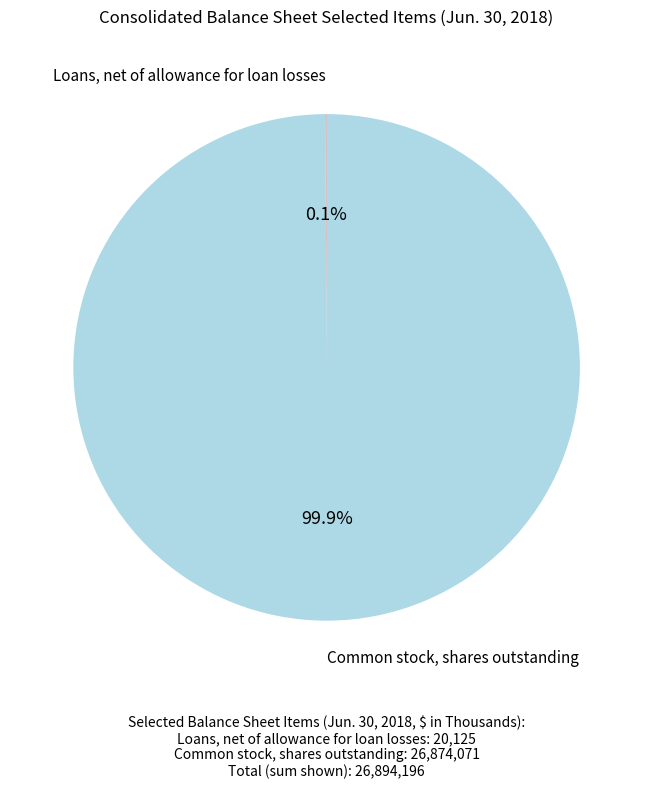

Is there any slice that represents more than half of the pie?

Yes